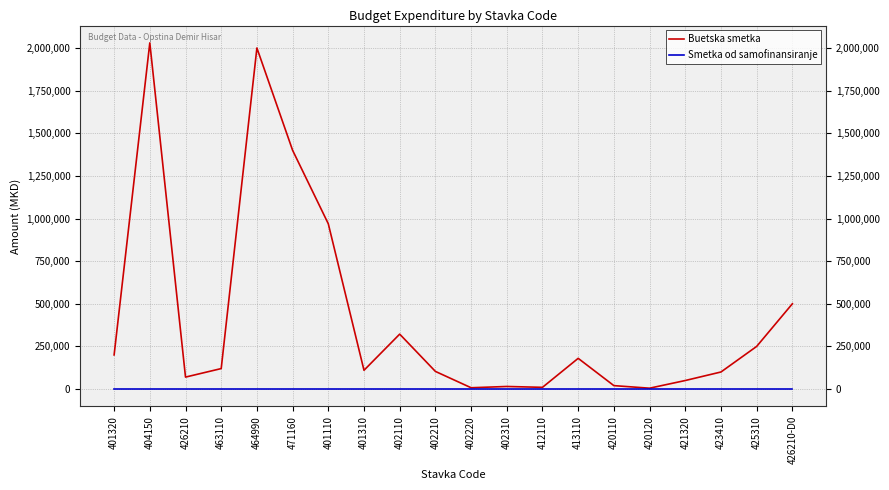

Which series has the widest spread of values?

Buetska smetka